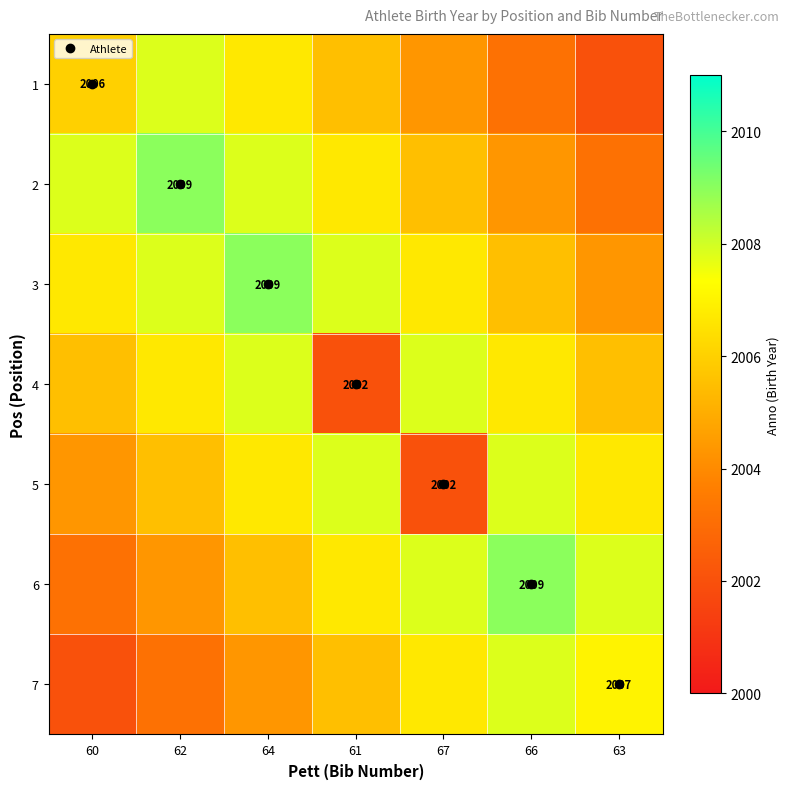

True or false: 4 has a value of 3303.8 at 62.

False